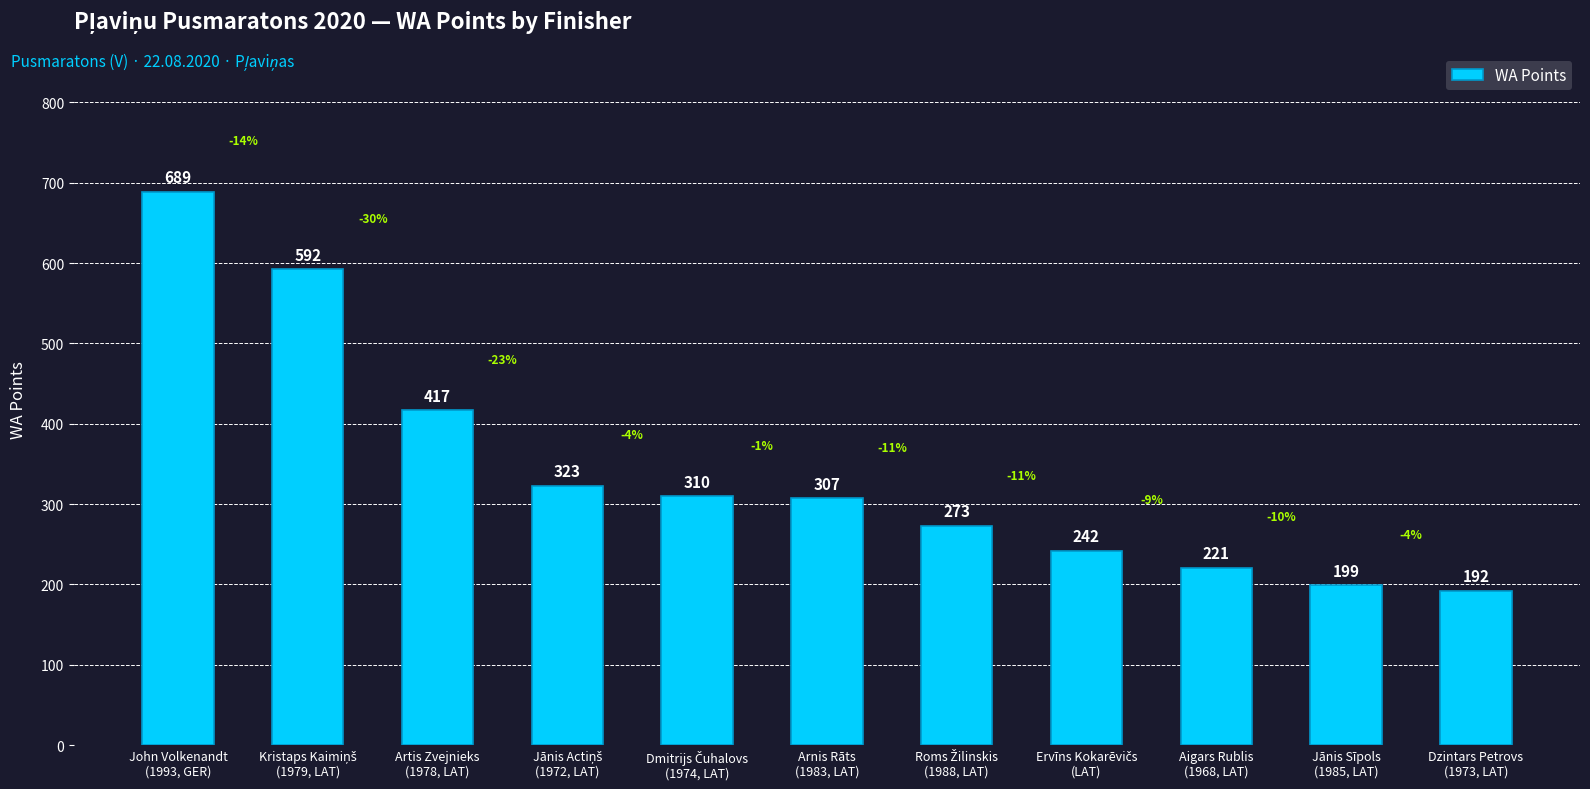

Does the chart contain any negative values?

No